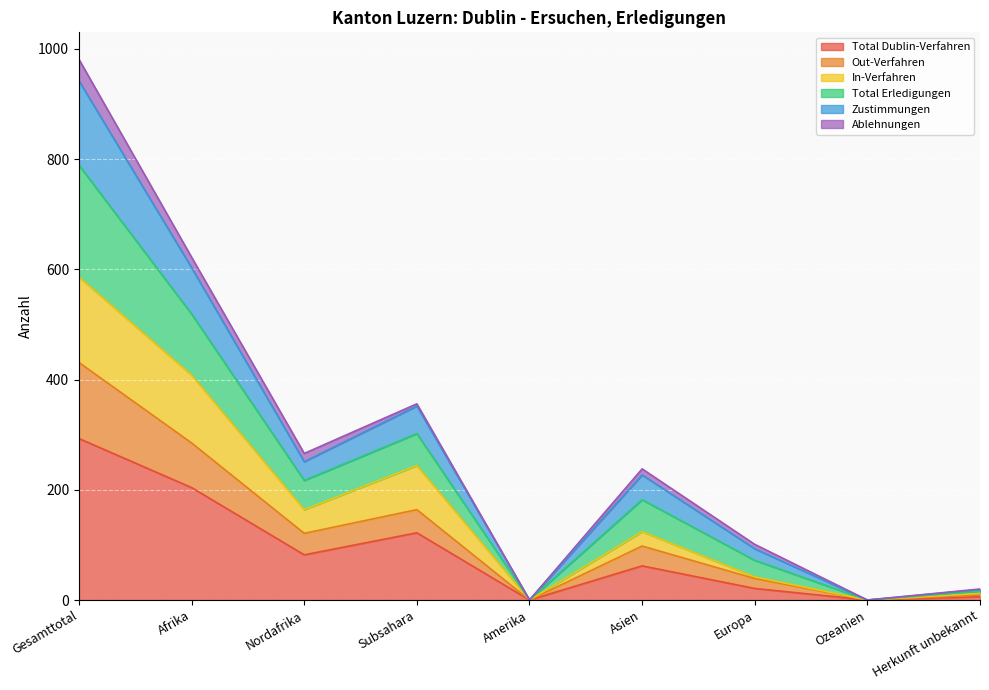

Where is Zustimmungen nearest to the value 394?

Subsahara